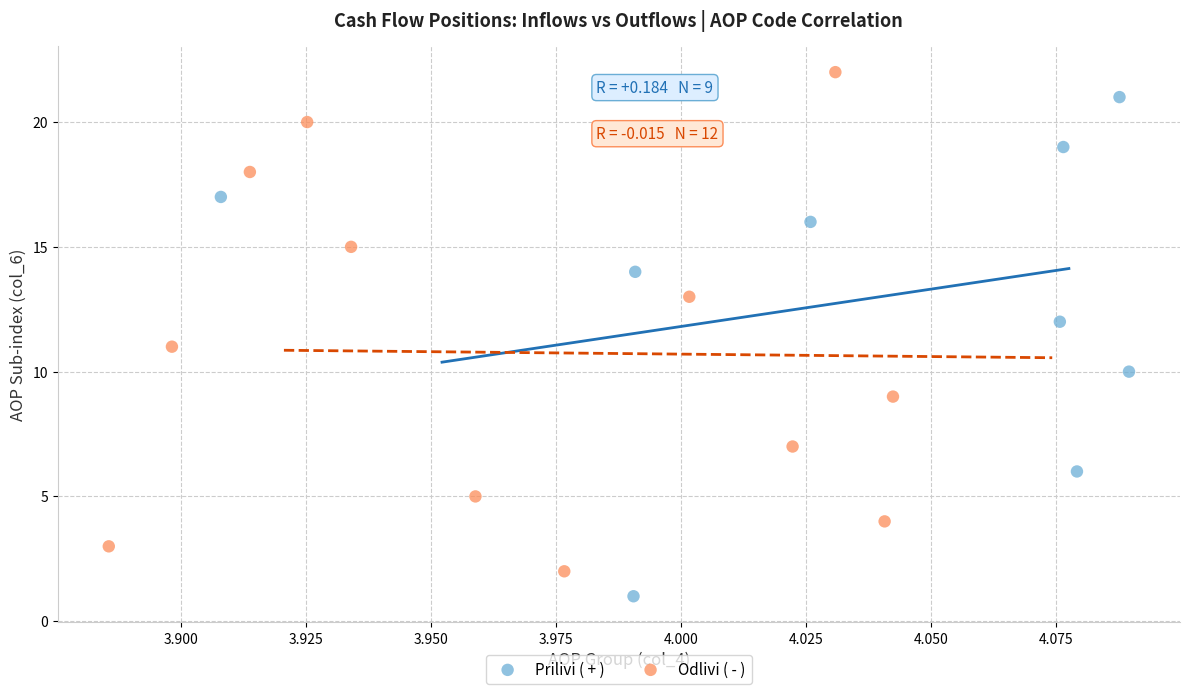

Which series contains the highest Y value?

Odlivi ( - )